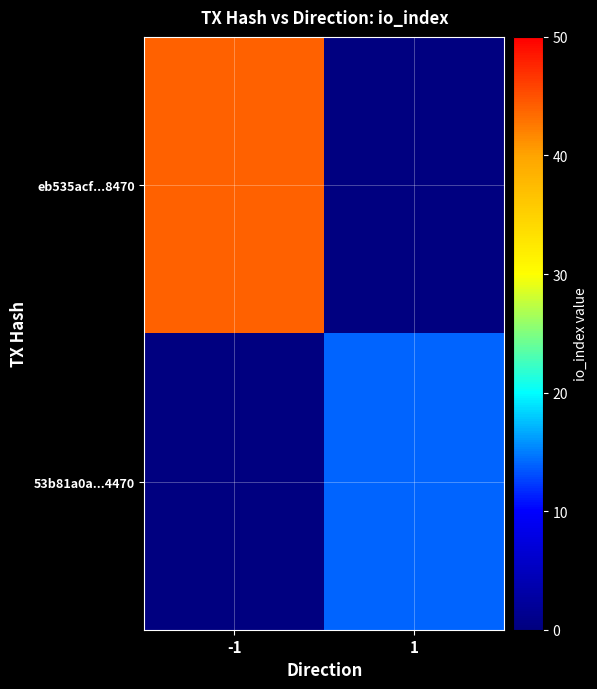

Which series has the largest total across all categories?

eb535acf...8470